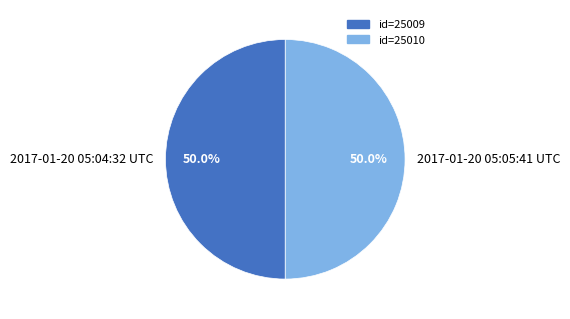

To the nearest percent, what is the combined percentage of 2017-01-20 05:05:41 UTC and 2017-01-20 05:04:32 UTC?

100%